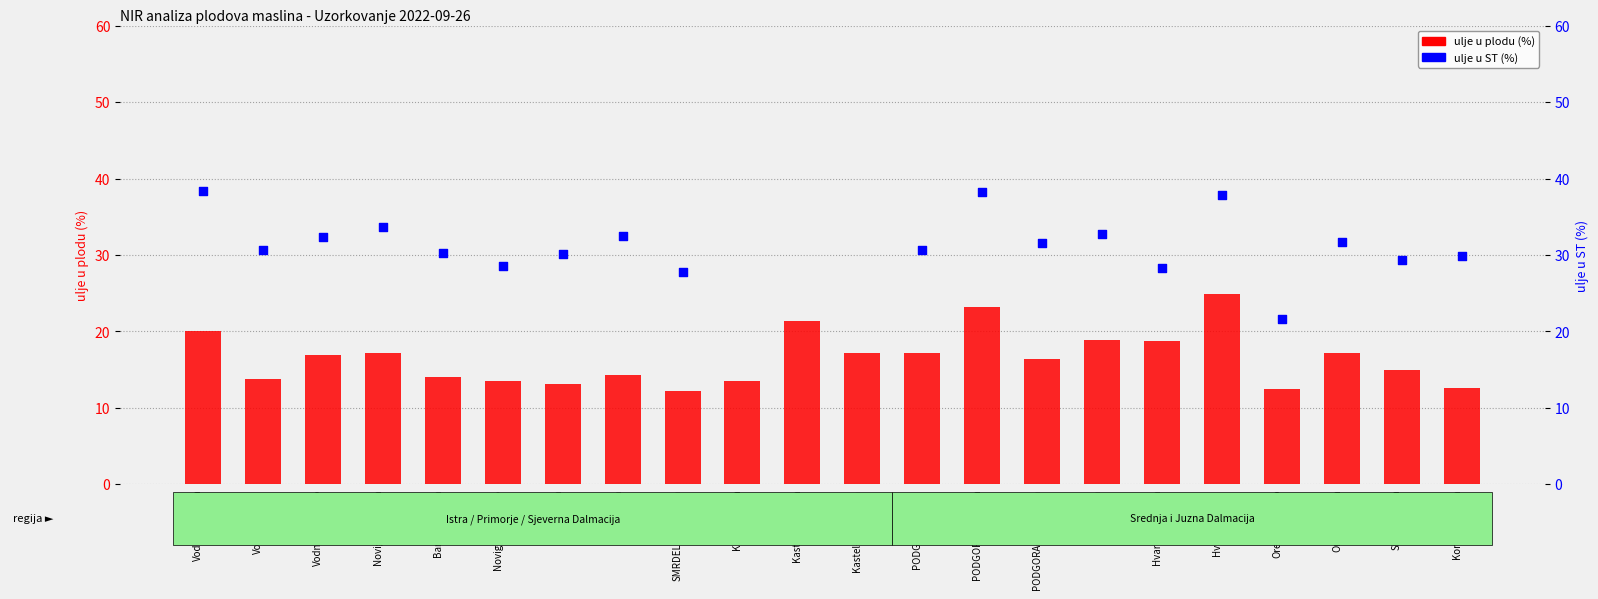

Which series reaches the maximum Y coordinate?

ulje u ST (%)